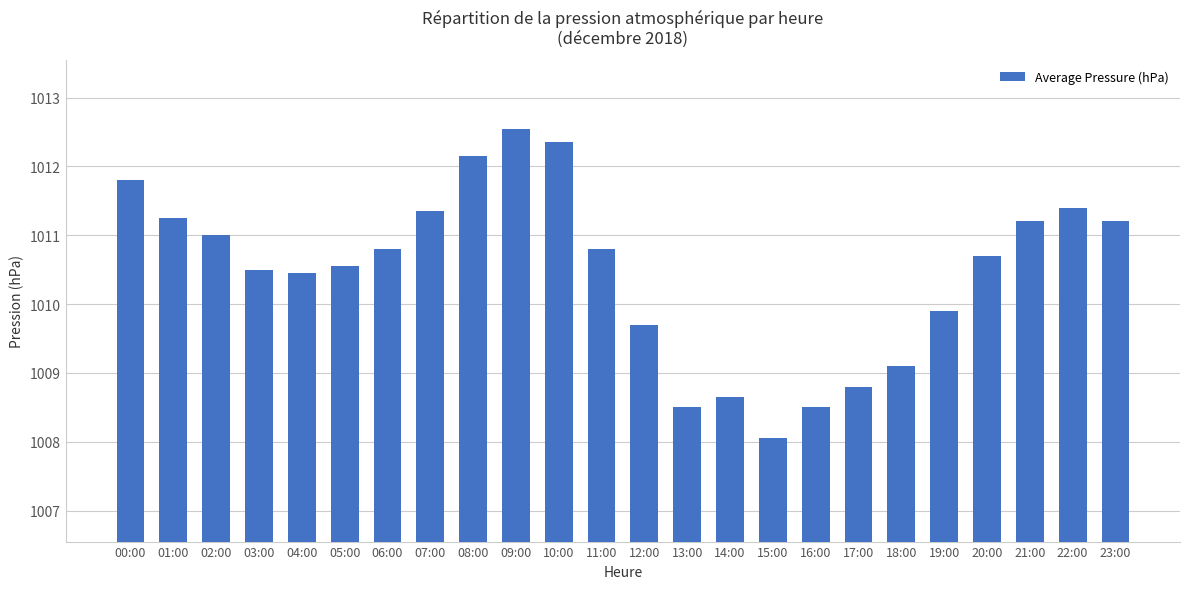

What is the label of the 19th bar from the right?

05:00